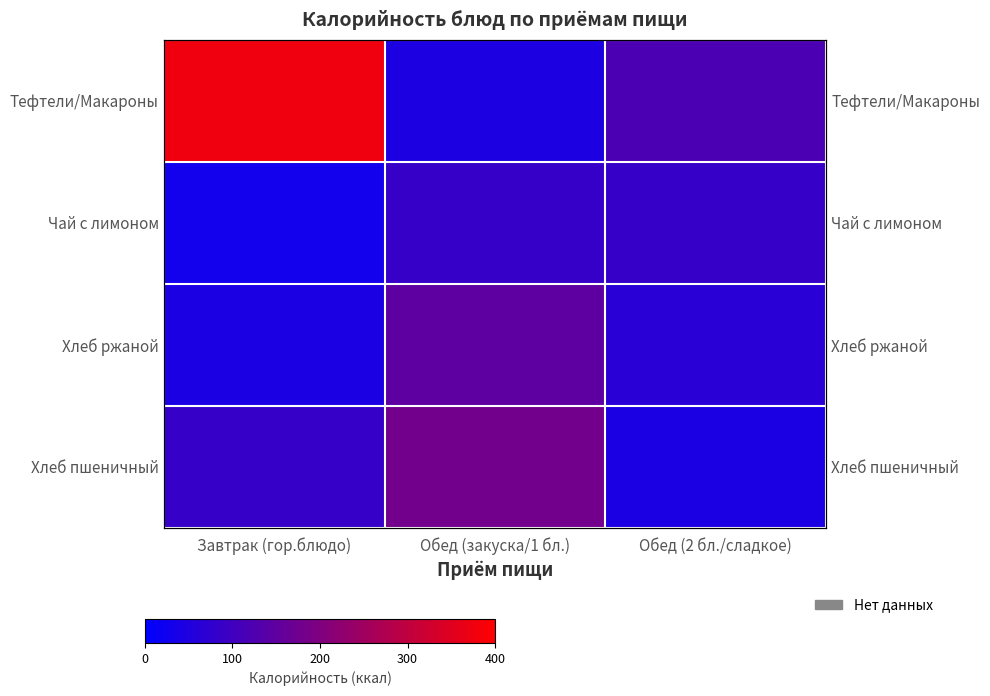

Which series has the largest total across all categories?

Тефтели/Макароны